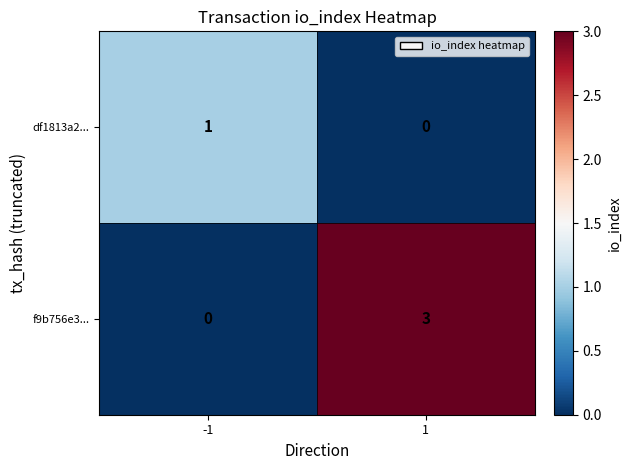

Which series has the widest spread of values?

f9b756e3...